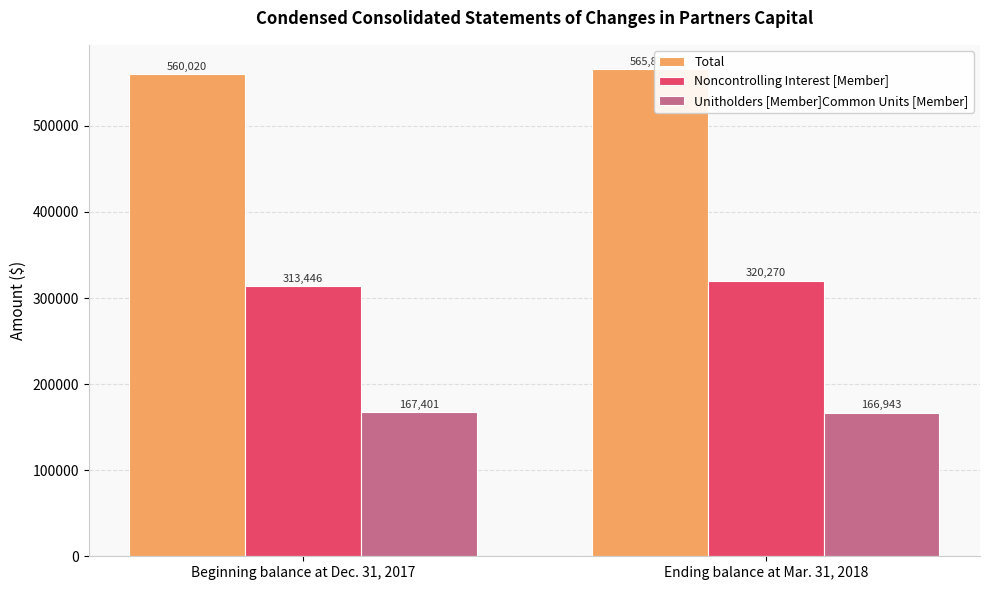

Which series has the largest range (max minus min)?

Noncontrolling Interest [Member]